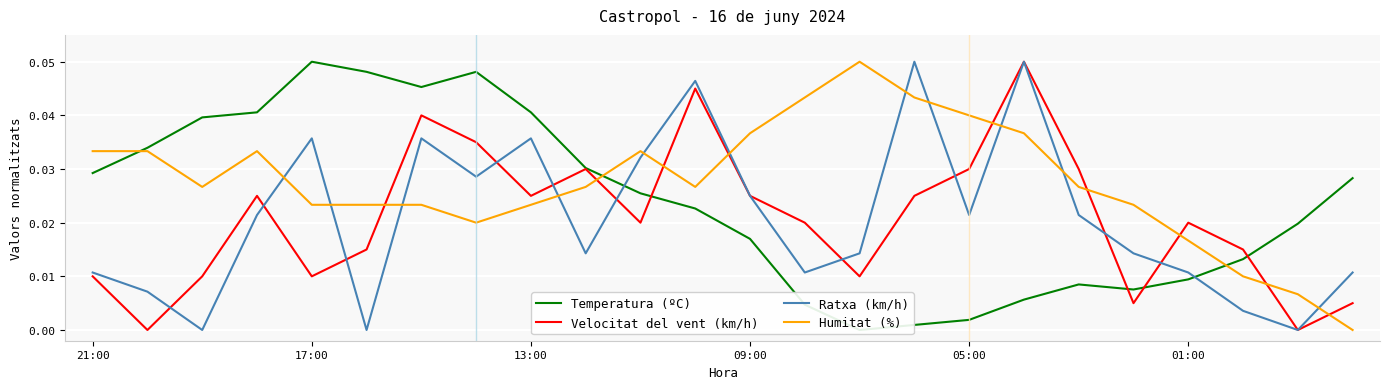

What are all the series names shown in the legend?

Temperatura (ºC), Velocitat del vent (km/h), Ratxa (km/h), Humitat (%)